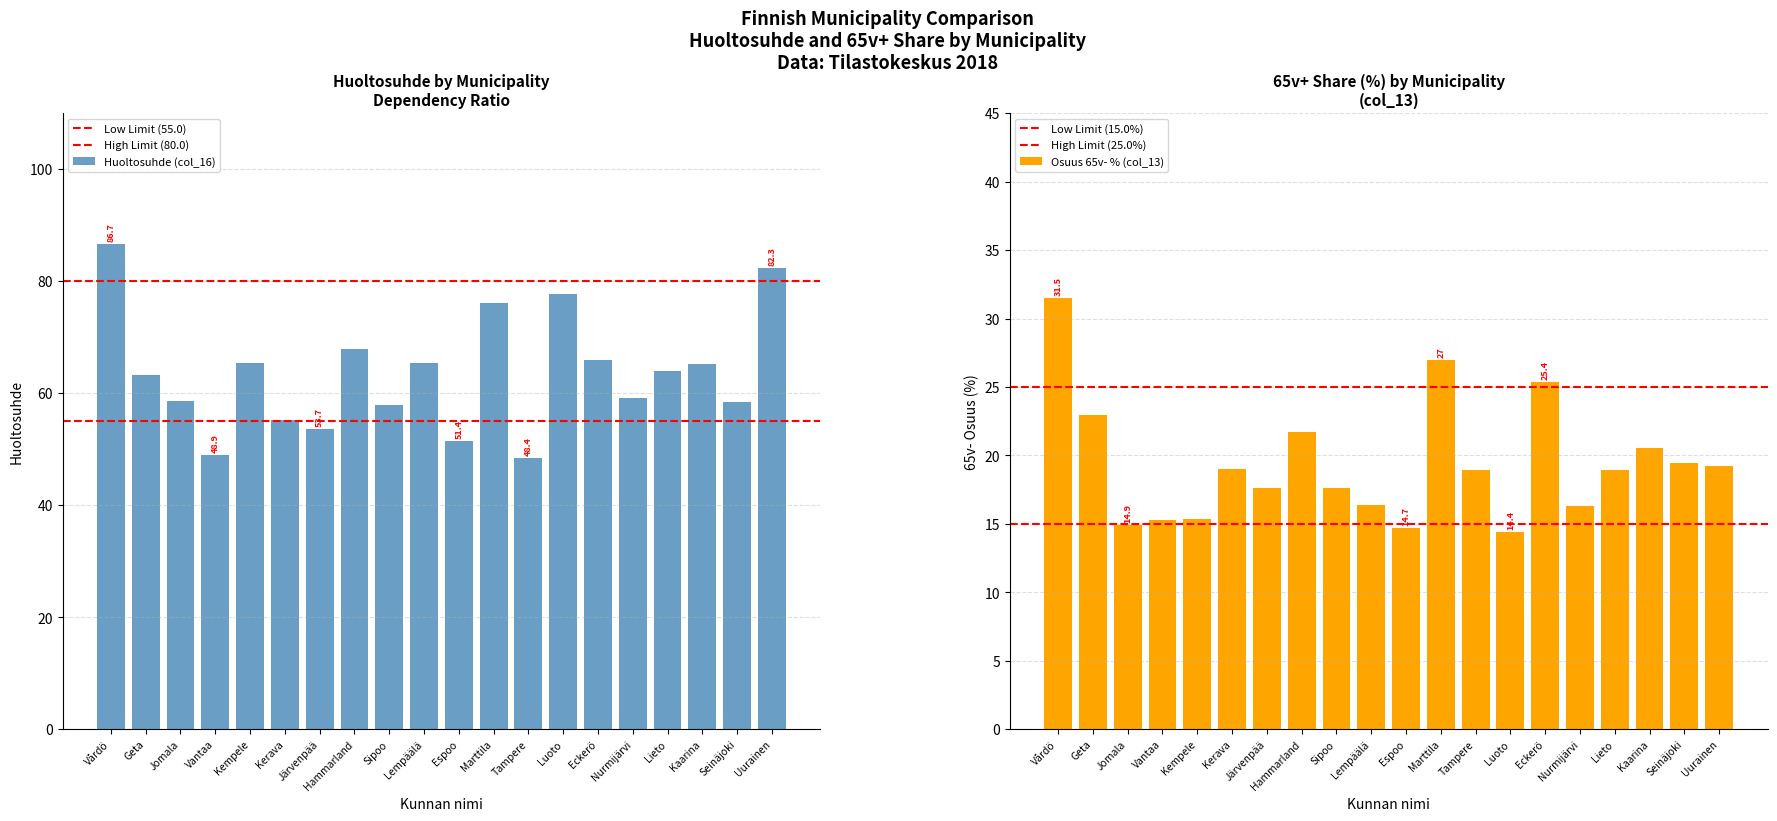

At which category is the sum across all series the highest?

Vårdö